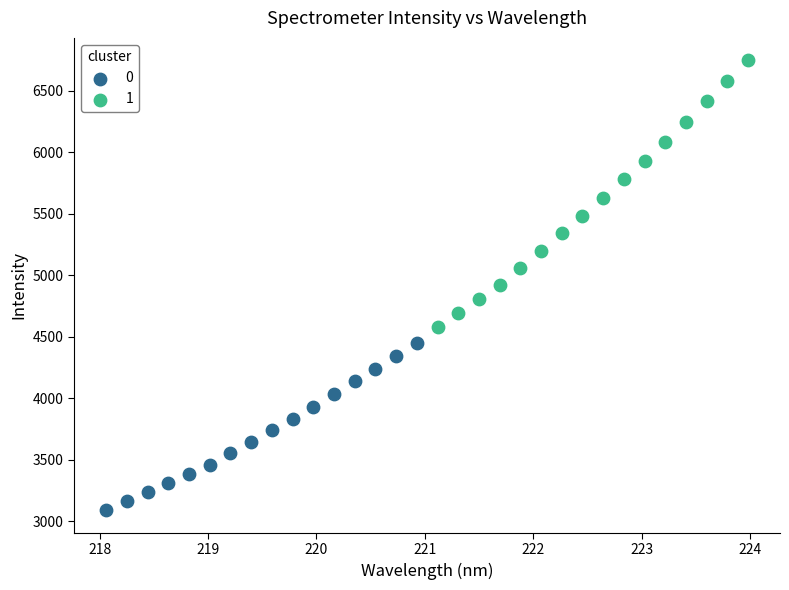

What are all the series names shown in the legend?

0, 1